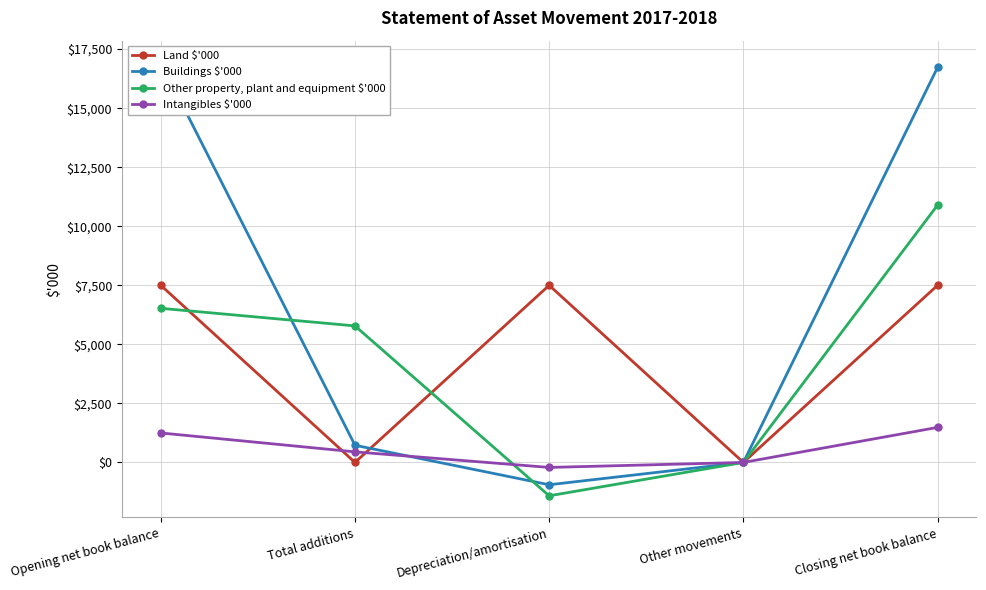

At which label is Buildings $'000 closest to 7998?

Total additions